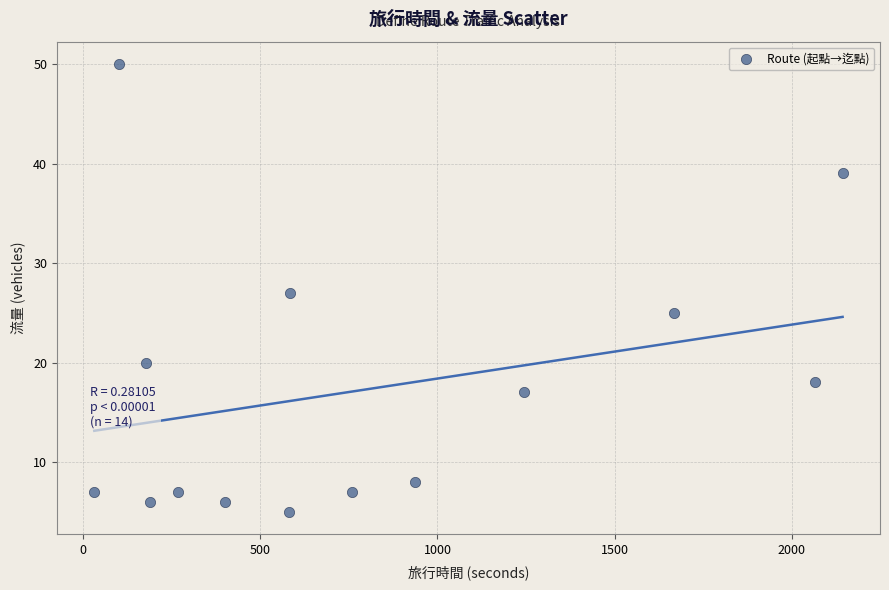

What is the range of X values (max minus min)?

2113